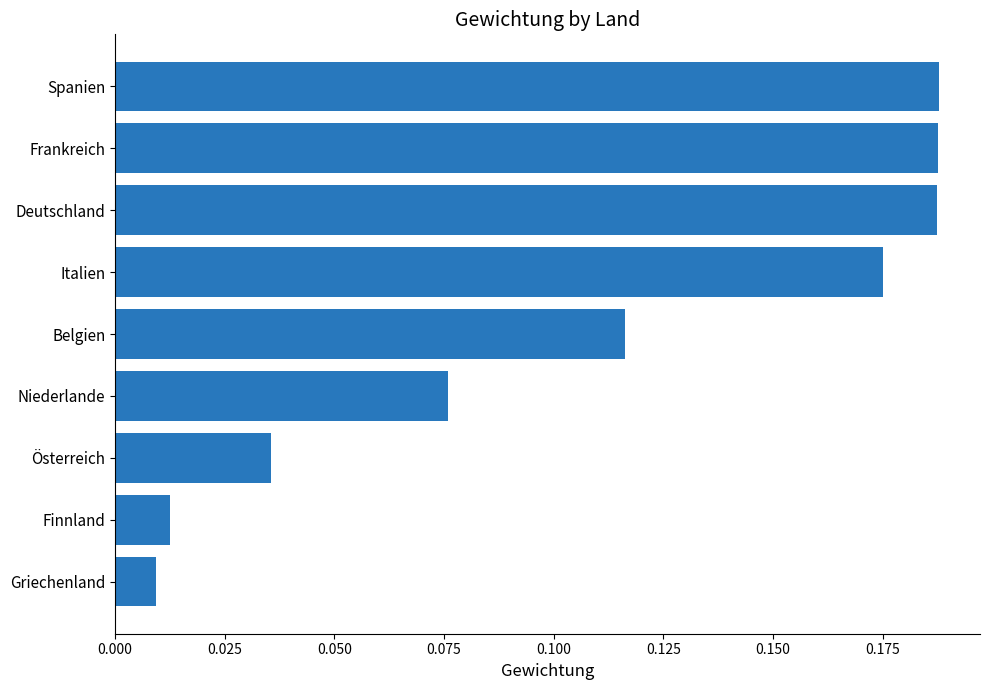

Which has a higher value, Italien or Niederlande?

Italien